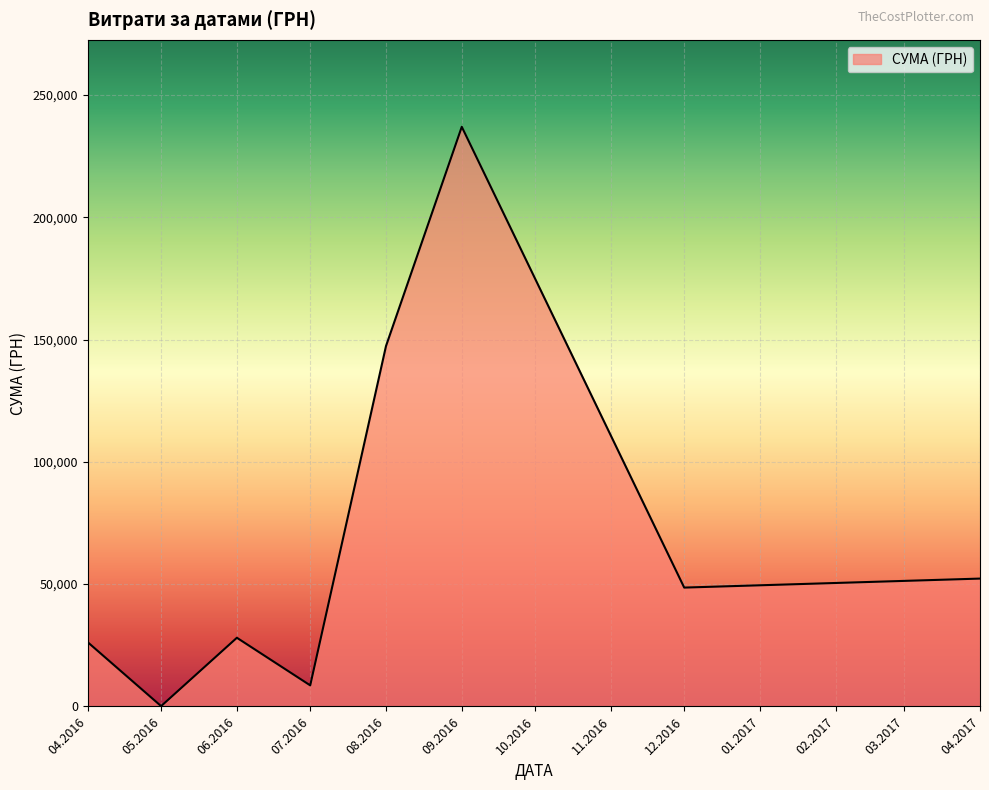

What is the difference between the values at 12.2016 and 09.2016?

188381.0